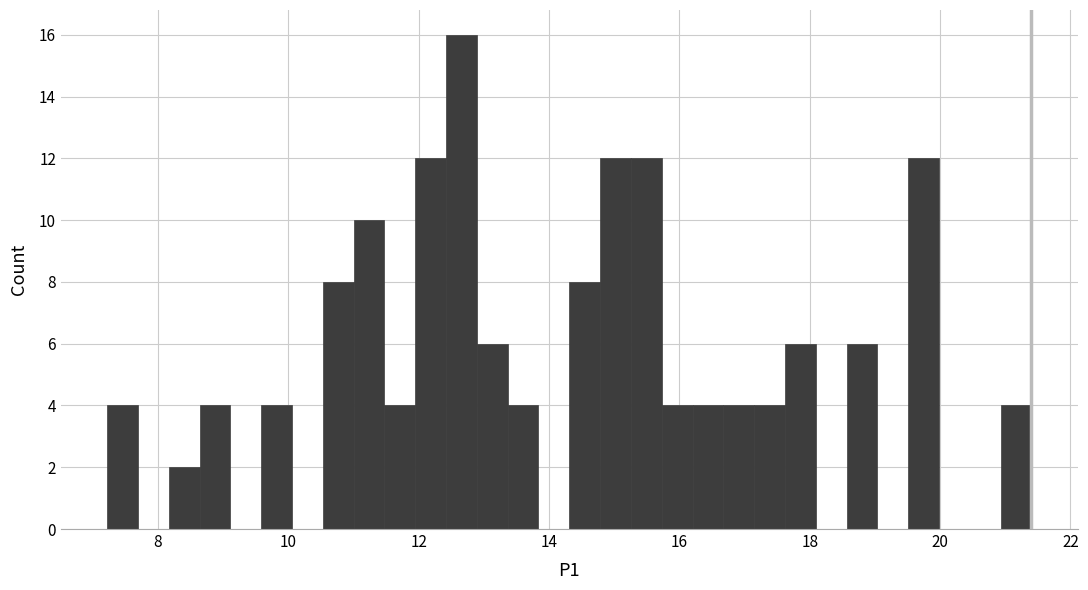

Read against the x-axis, roughly where is the centre of the tallest bar?

12.6